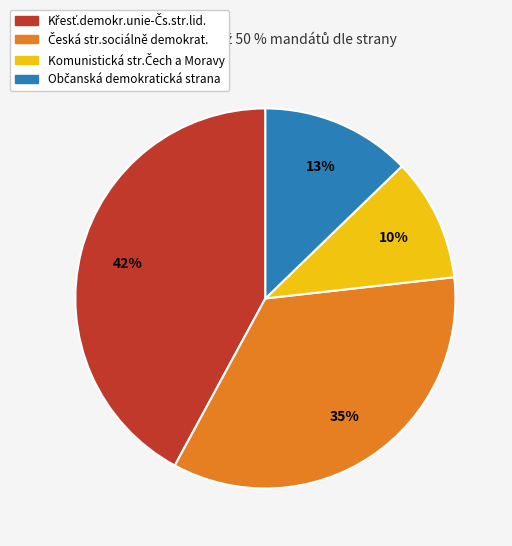

Does any single category account for the majority?

No